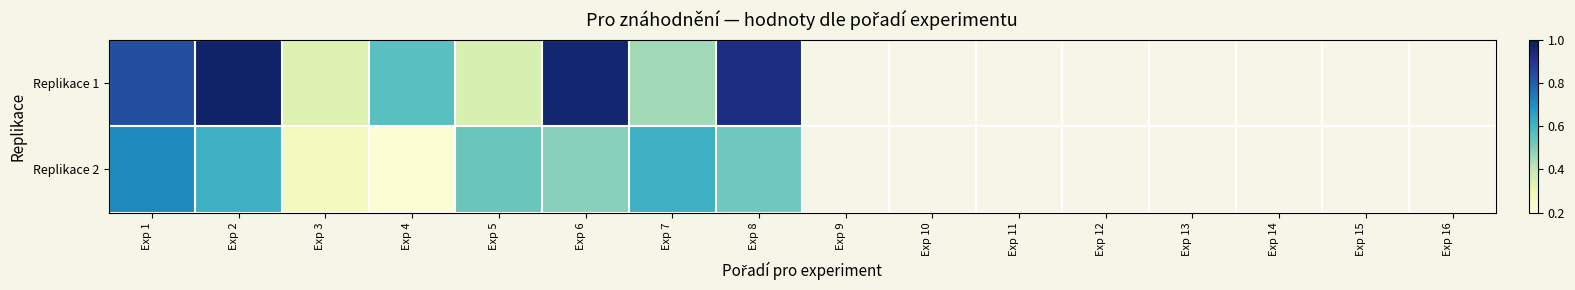

At how many categories does at least one series exceed 0?

8